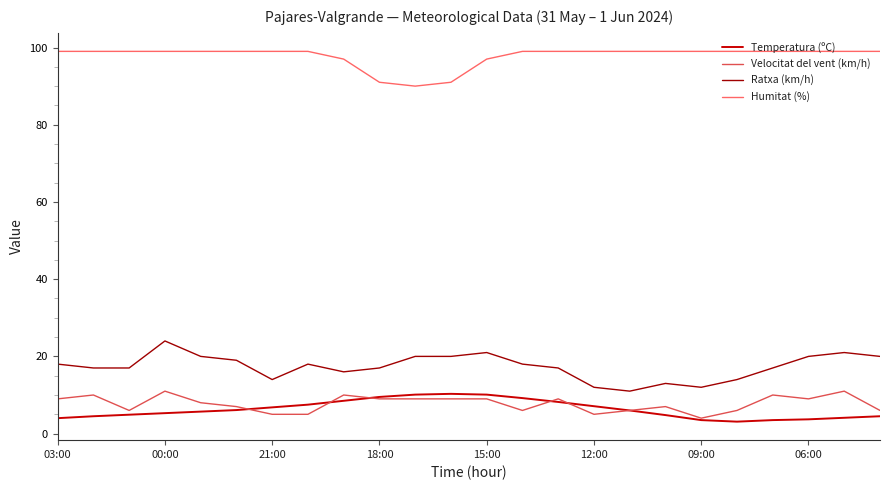

Which series has the largest total across all categories?

Humitat (%)